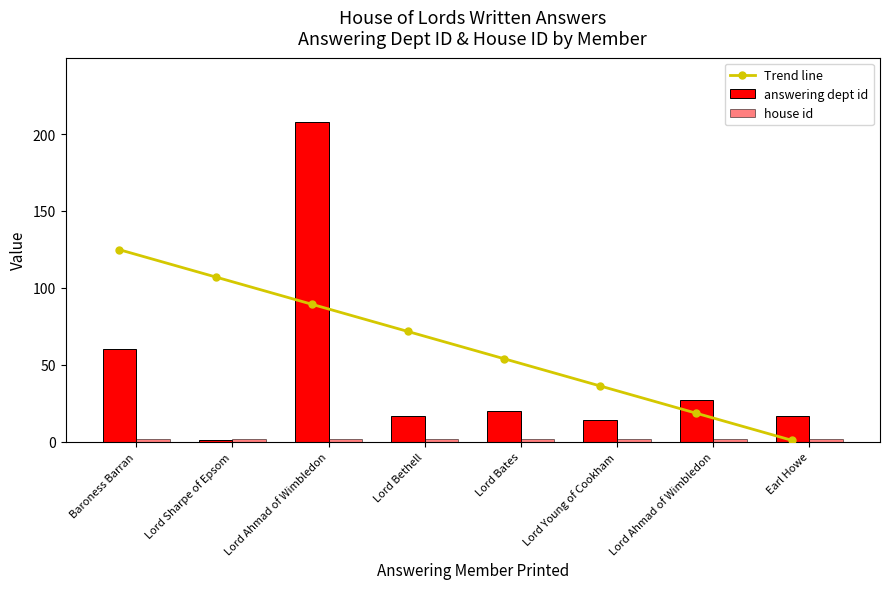

What is the smallest value displayed?

0.8